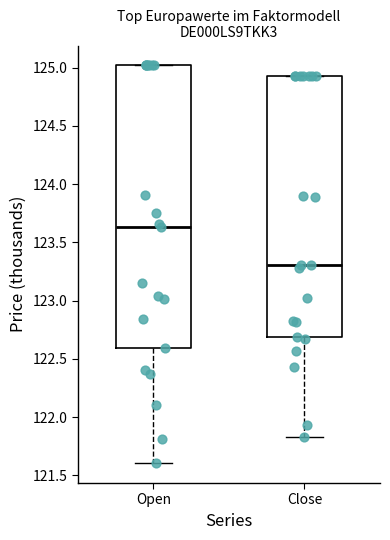

Which box is the tallest, from its lower edge to its upper edge?

Open